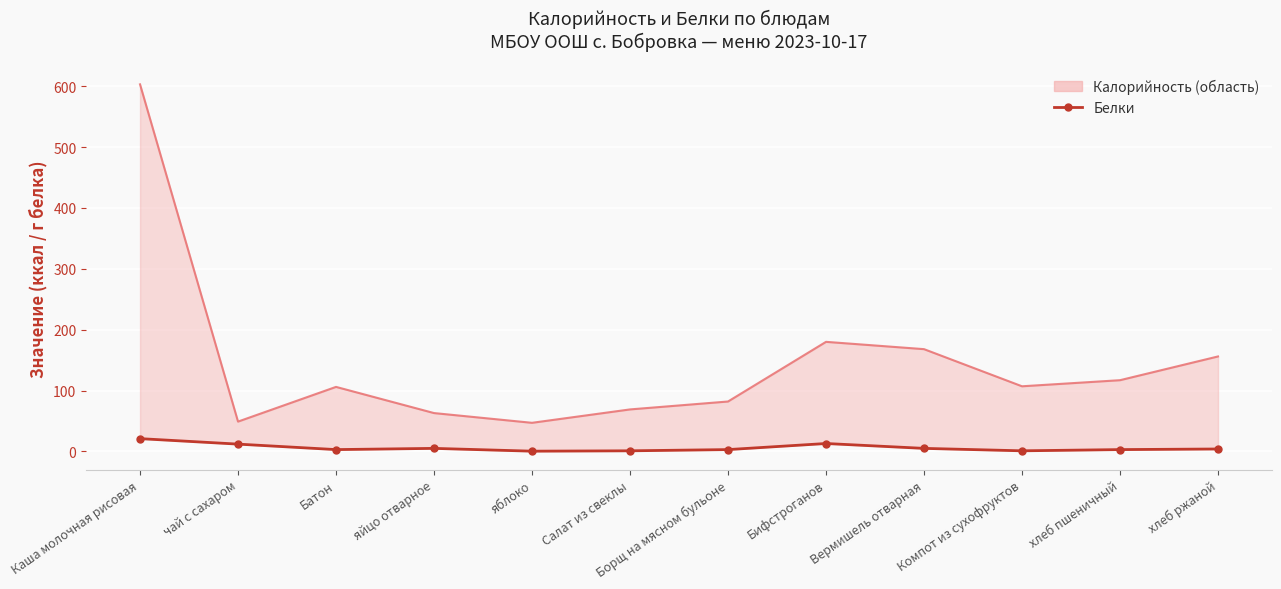

How many data points in Калорийность are above 107?

5